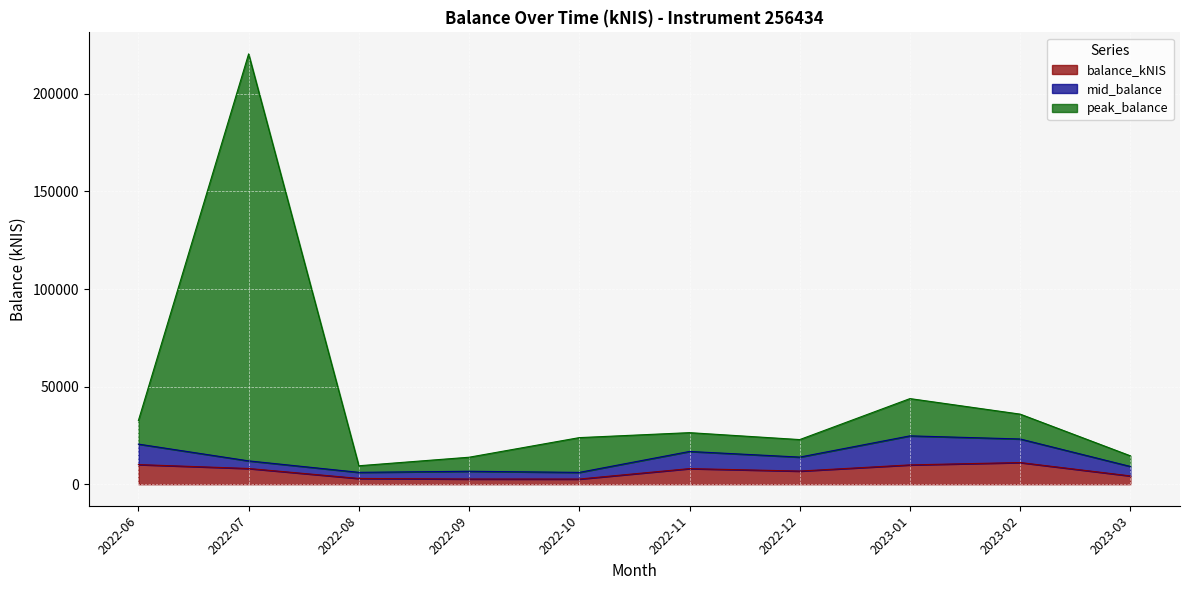

True or false: balance_kNIS and peak_balance intersect in this chart.

False